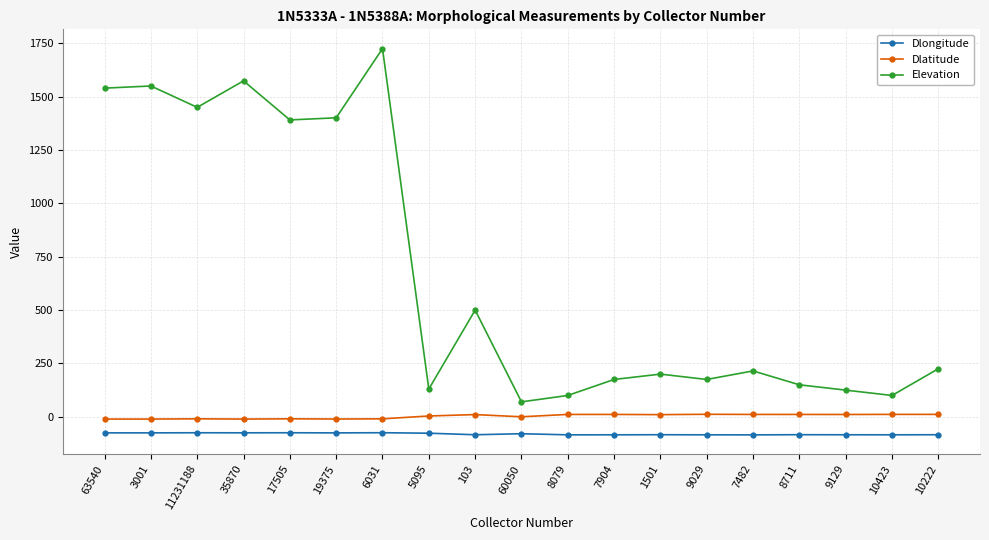

True or false: Elevation and Dlongitude intersect in this chart.

False